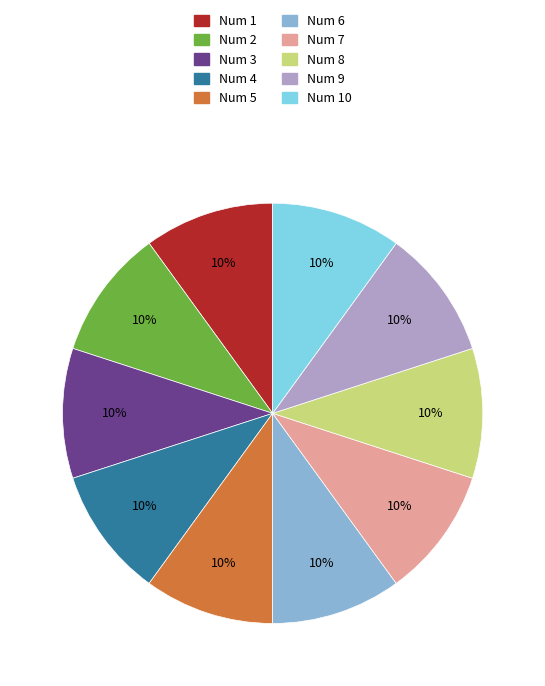

Is there a majority slice in this chart?

No